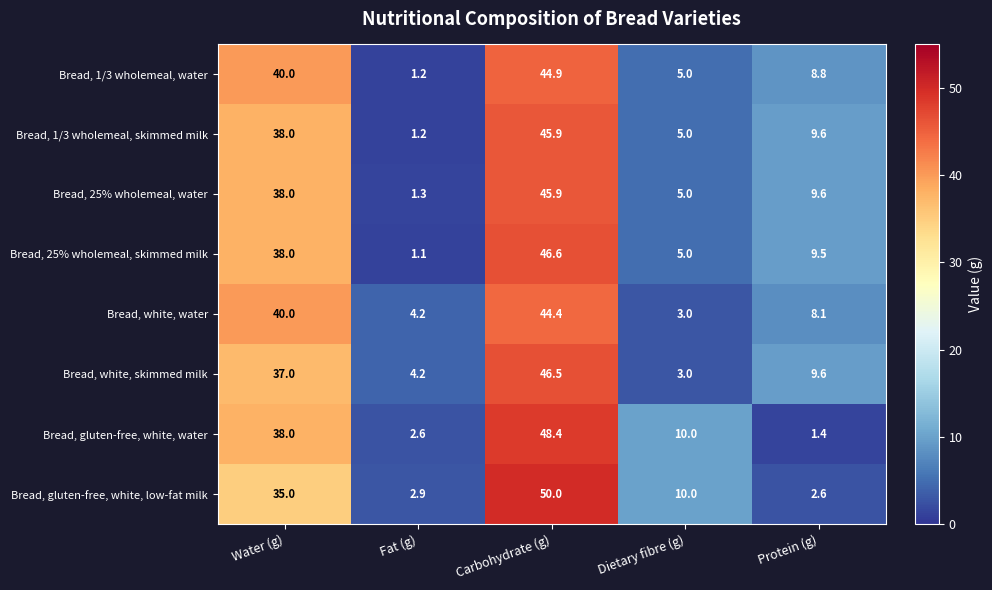

What is the approximate value of Bread, gluten-free, white, water at Water (g)?

38.0